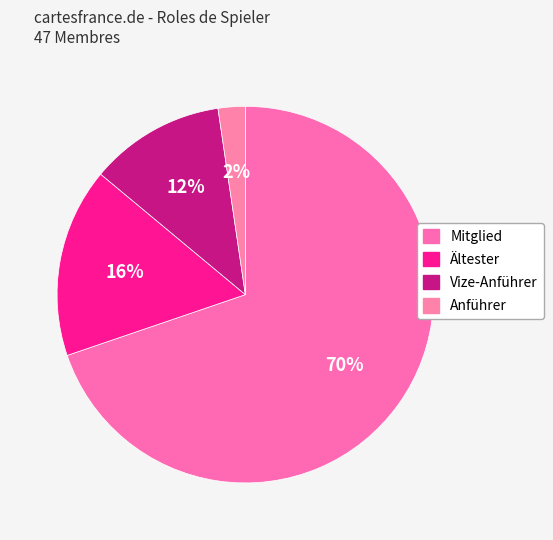

How many slices are in this pie chart?

4